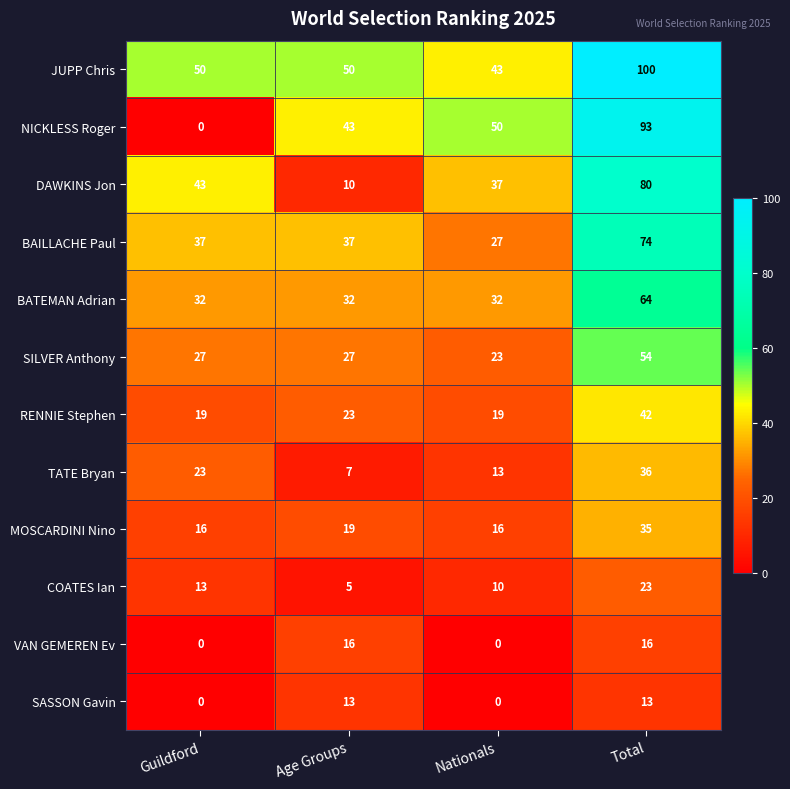

What is the difference between the maximum and minimum values in the BAILLACHE Paul series?

47